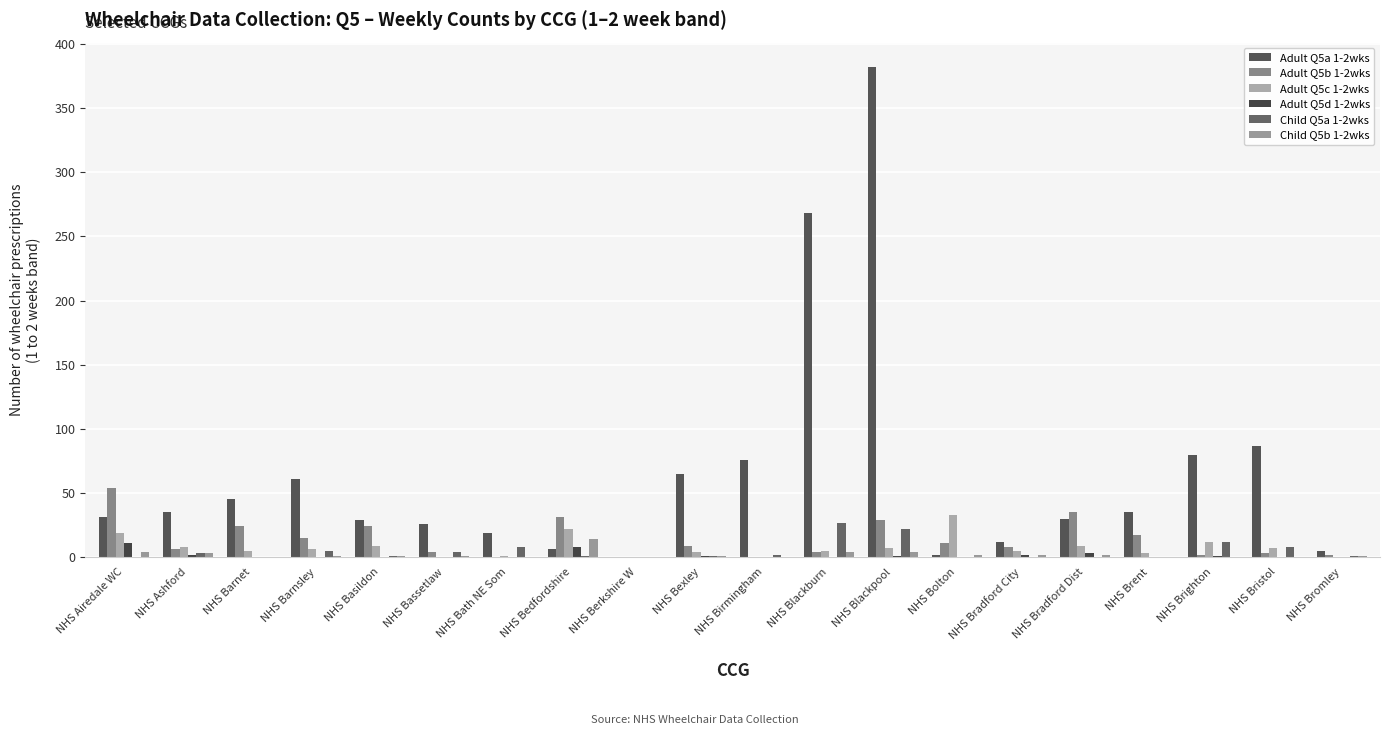

Which series has the widest spread of values?

Adult Q5a 1-2wks